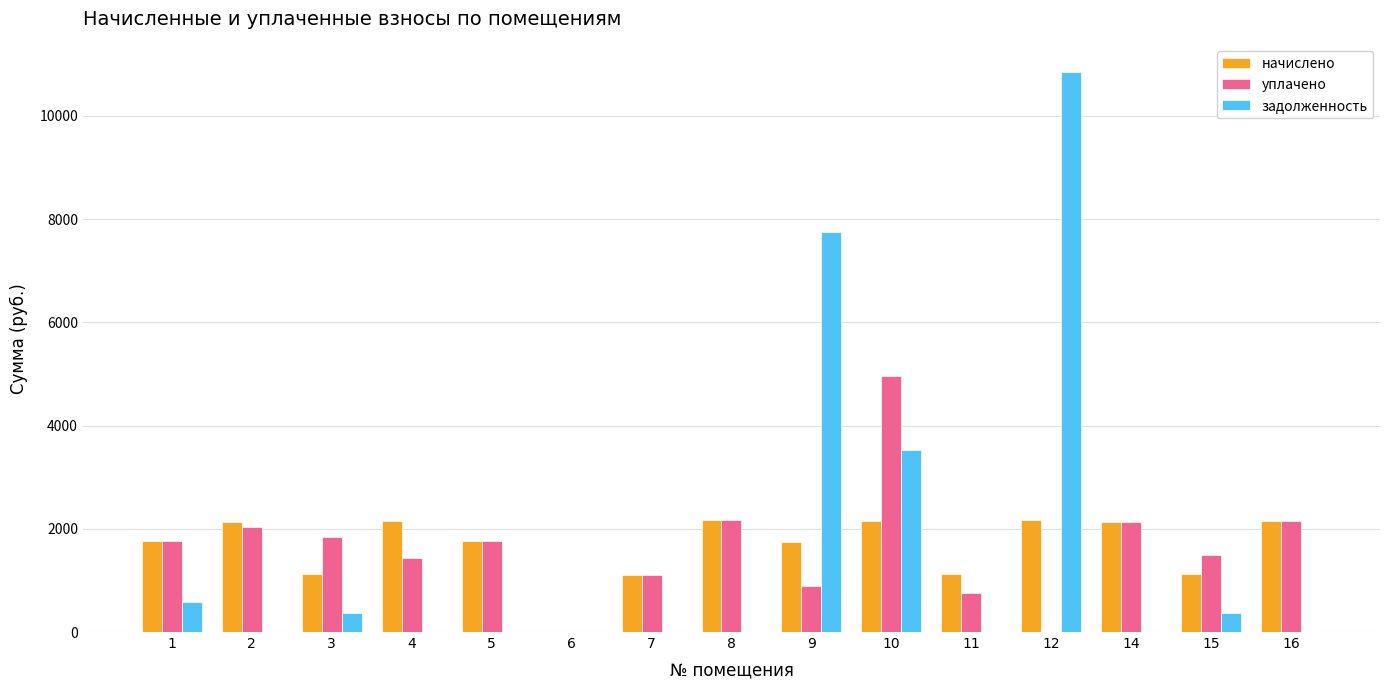

What is the greatest value displayed?

10839.8